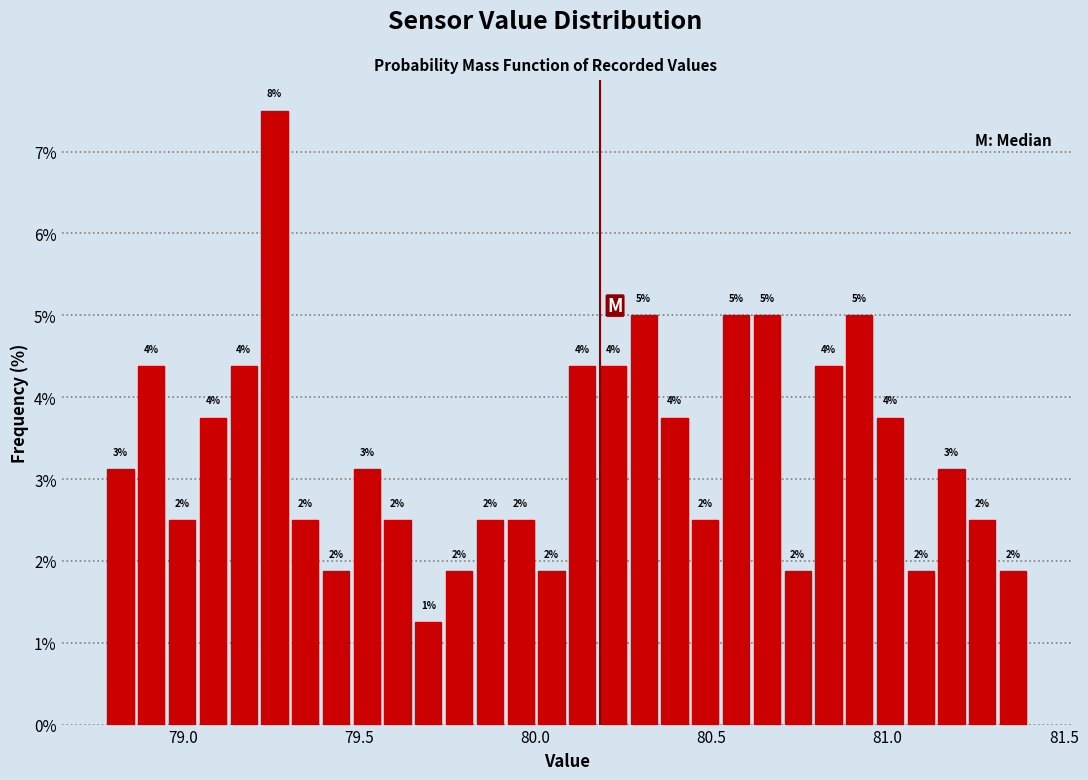

Around what value on the x-axis is the tallest bar? Give the approximate position of its centre, as read against the axis.

79.25